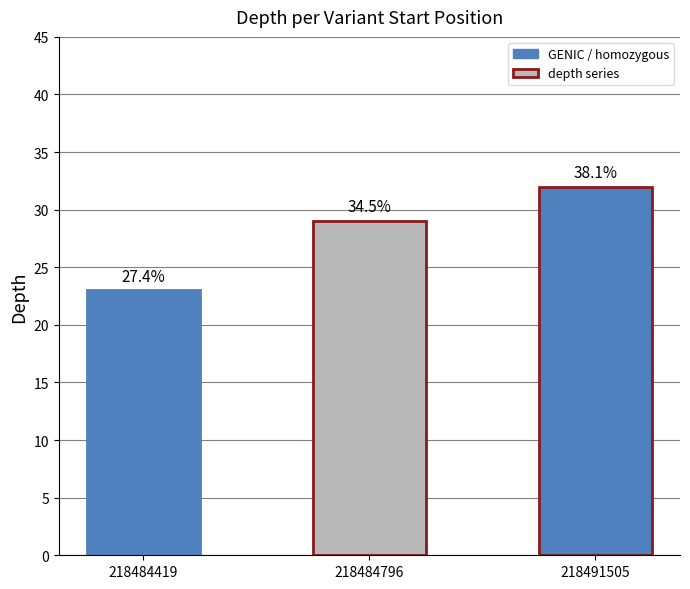

Count the values in the range 23 to 32.

3